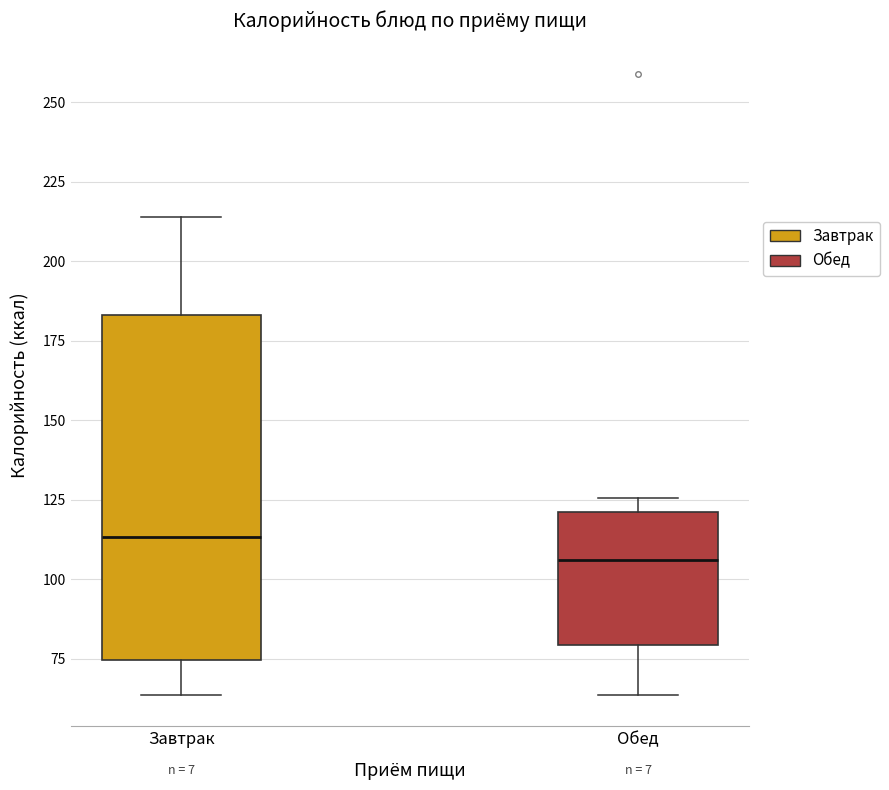

Reading left to right, read every box against the y-axis: the position of its median line, the range the box covers, and the ends of its whiskers. The values are not printed on the chart, so give them approximately, as read against the axis.

Завтрак: median 115, box 75 to 185, whiskers 65 to 215
Обед: median 105, box 80 to 120, whiskers 65 to 125